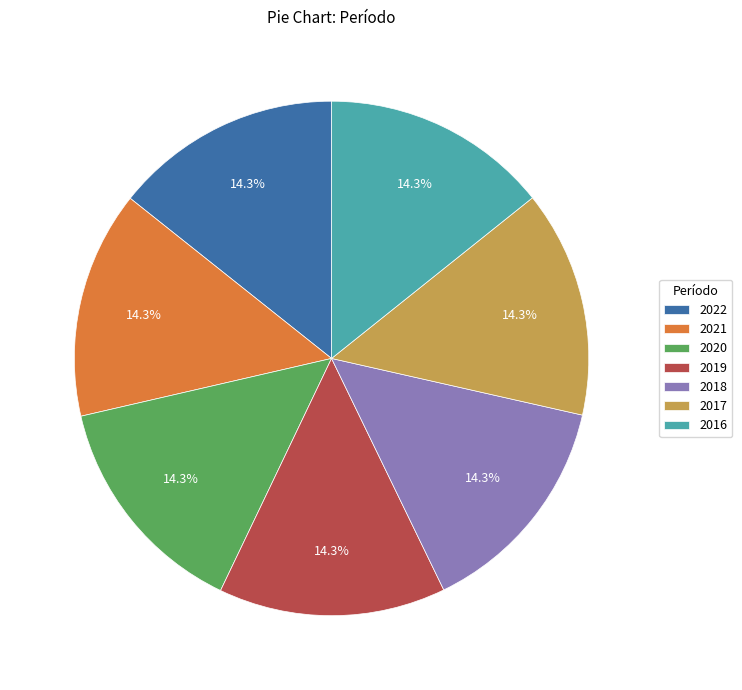

Is there a majority slice in this chart?

No